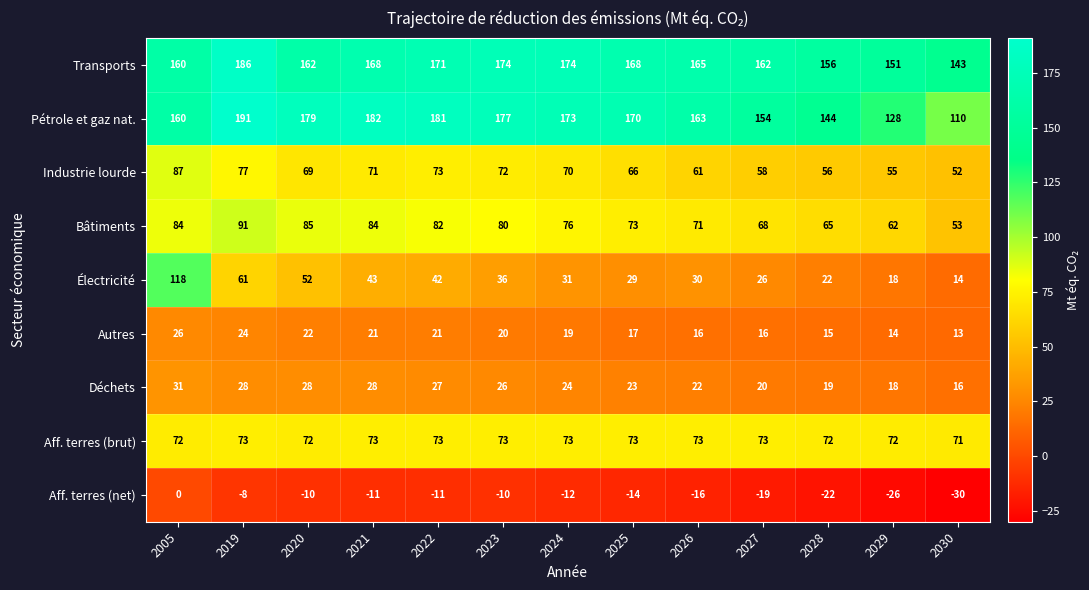

Which category has the lowest value across all series?

2030